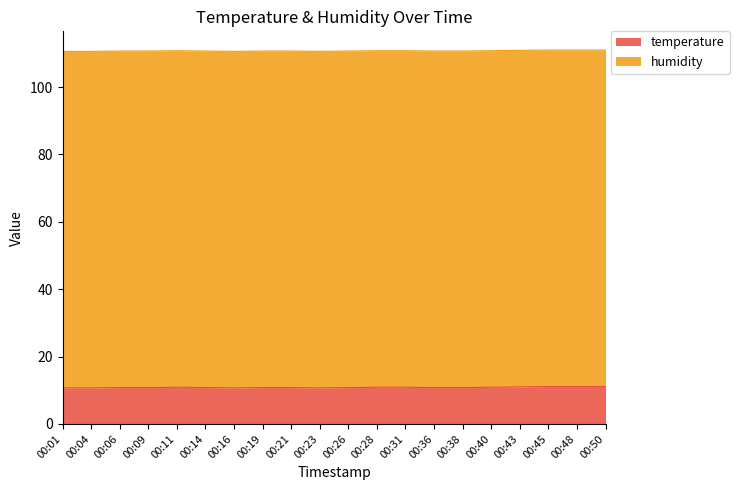

What is the maximum value for temperature?

11.1